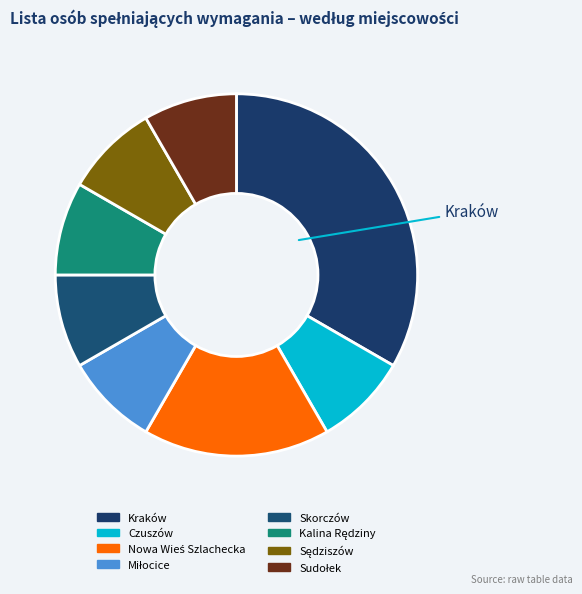

Which category has the smallest portion of the pie?

Czuszów